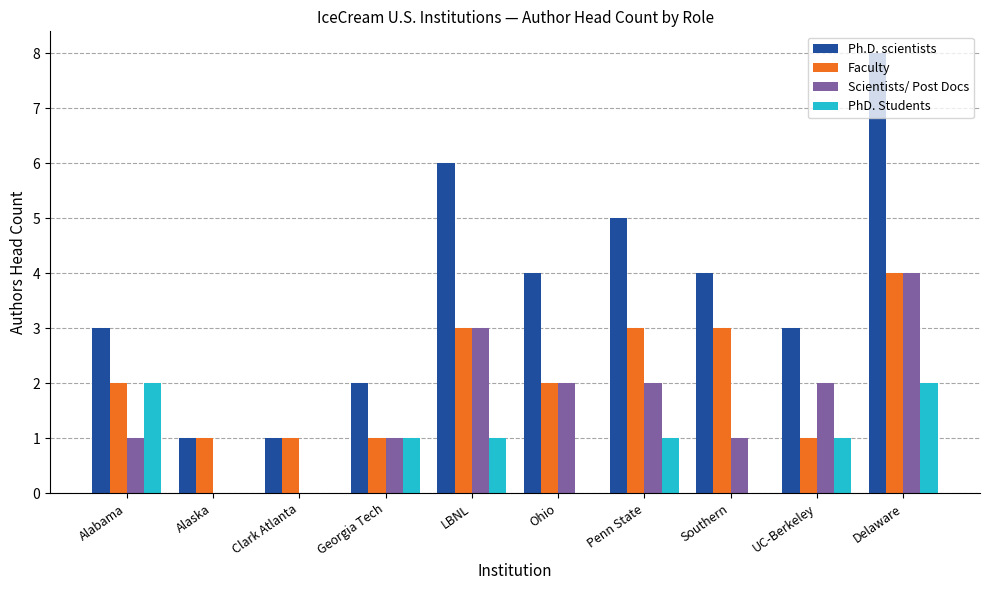

How many categories are shown in the chart?

10